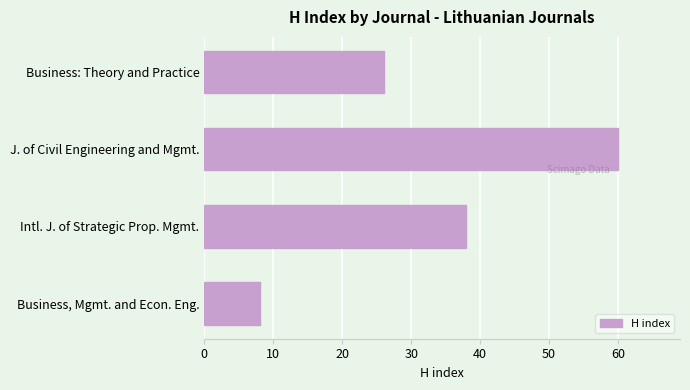

The chart shows a value of 4 at Business, Mgmt. and Econ. Eng.. True or false?

False